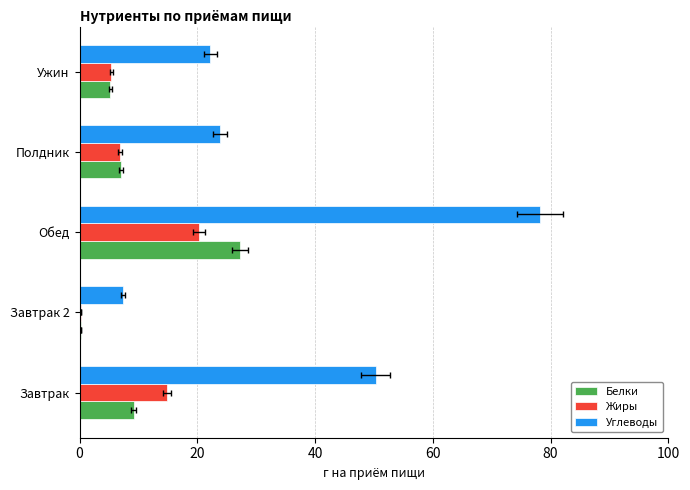

How many groups of bars are there?

5